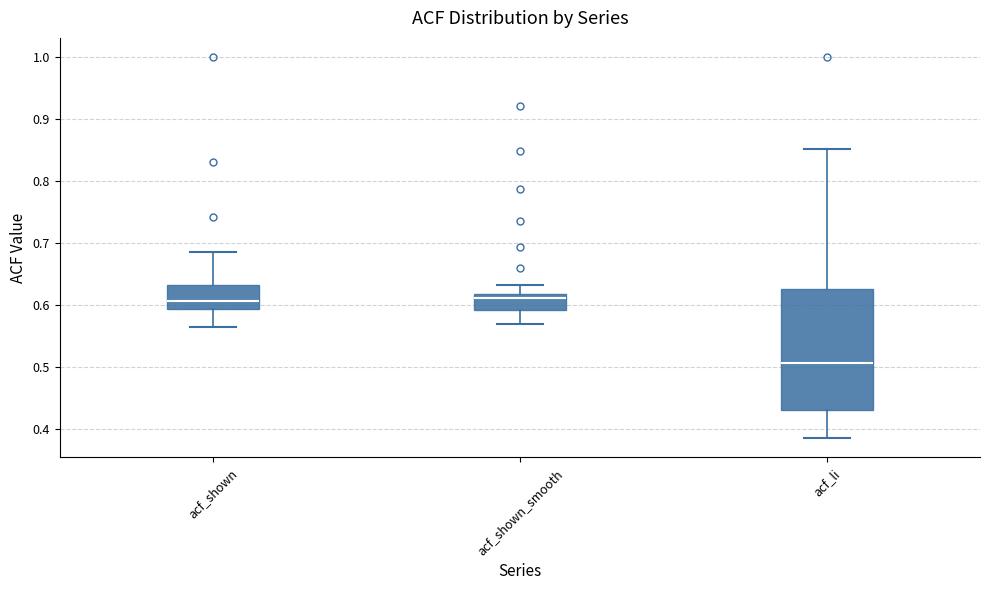

Which box's median line is the lowest?

acf_li